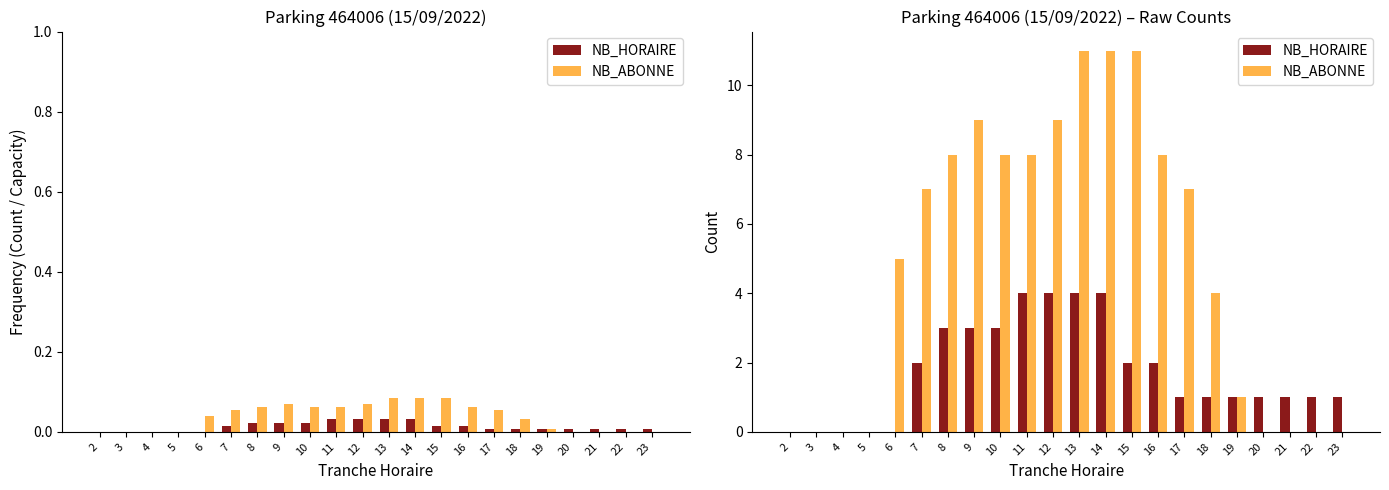

How many series are shown in this chart?

2